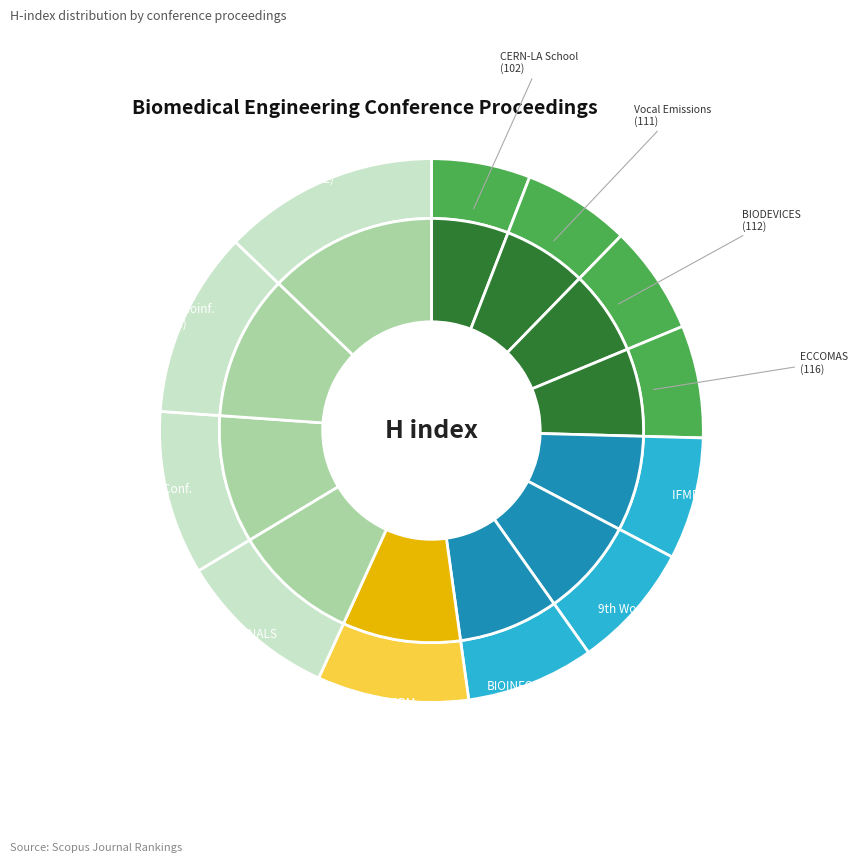

To the nearest percent, what is the difference between the EG VCBM 2012 and BIODEVICES 2013 slice percentages?

3%